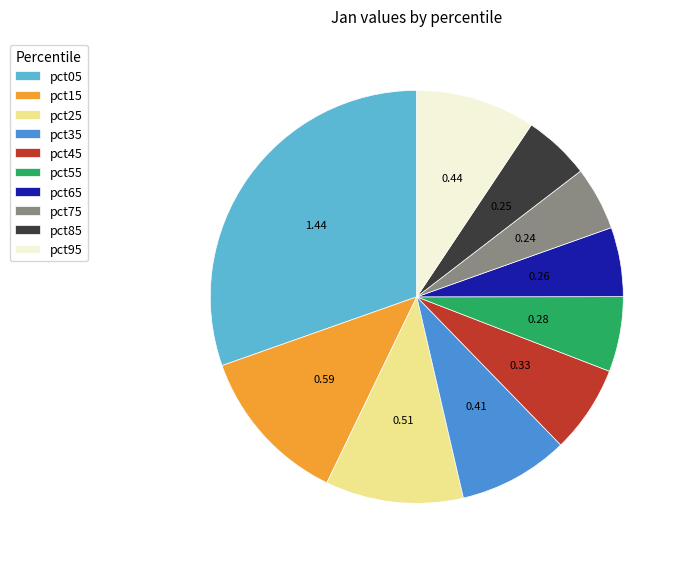

Is there a majority slice in this chart?

No